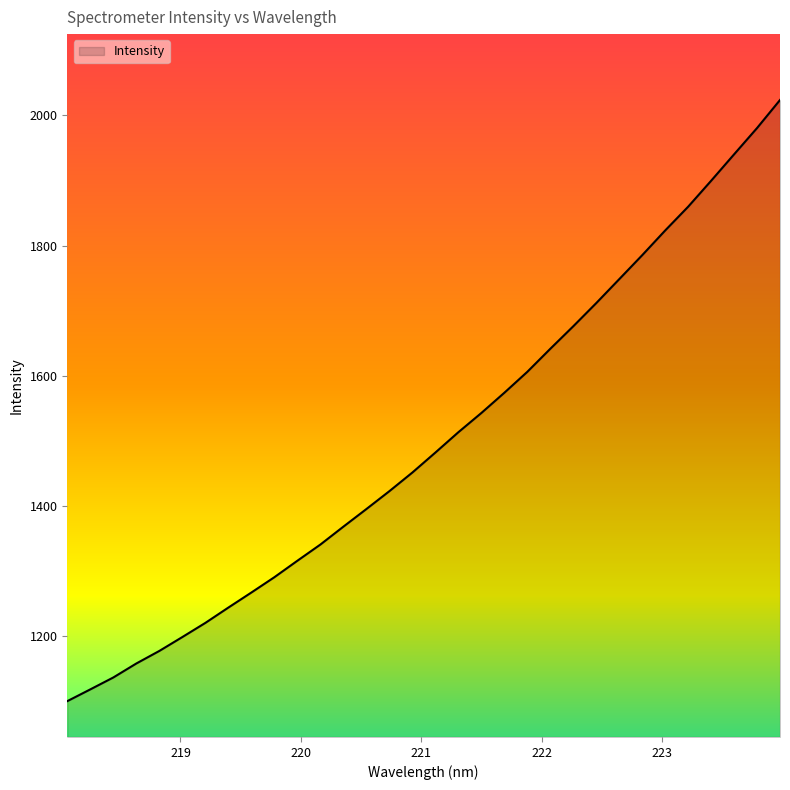

What is the maximum value shown in the chart?

2023.6